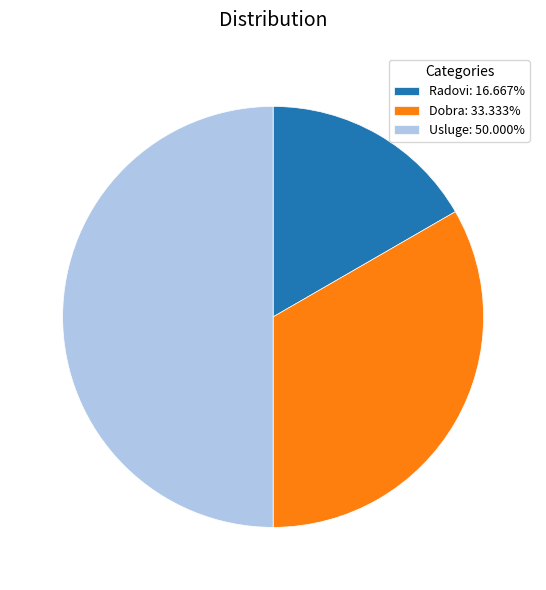

How many slices are in this pie chart?

3